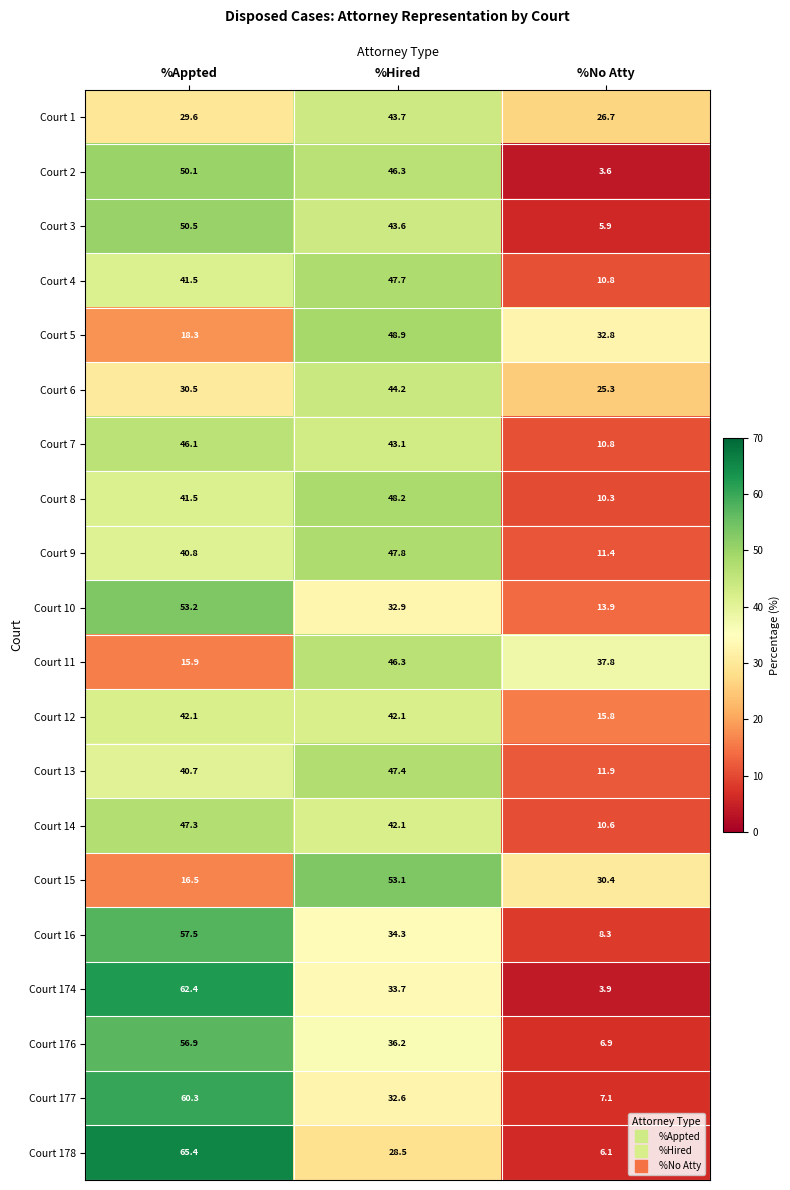

True or false: Court 16 has a value of 8.3 at %No Atty.

True